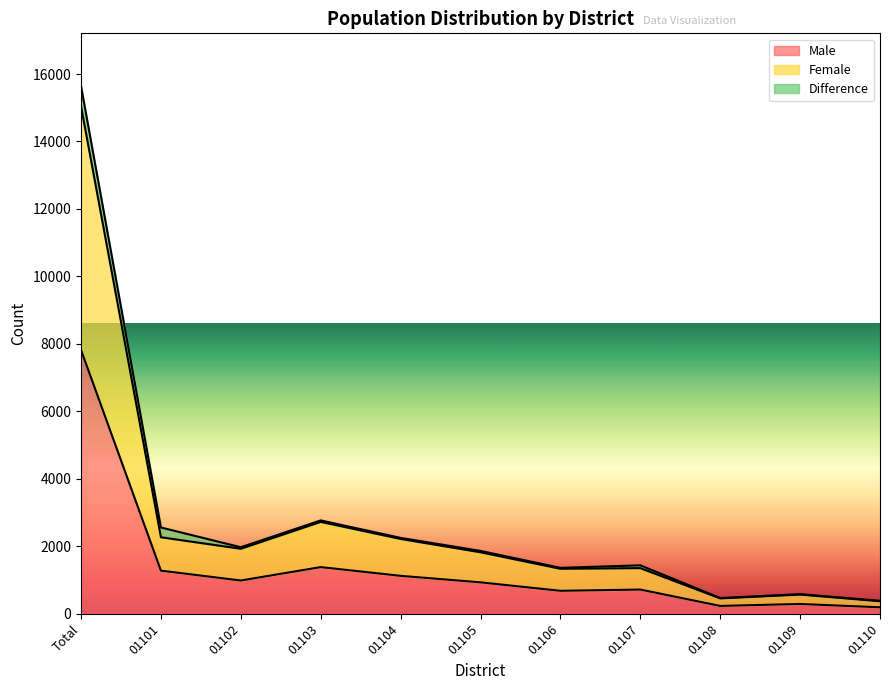

Rank the categories by Male value from lowest to highest.

01110, 01108, 01109, 01106, 01107, 01105, 01102, 01104, 01101, 01103, Total